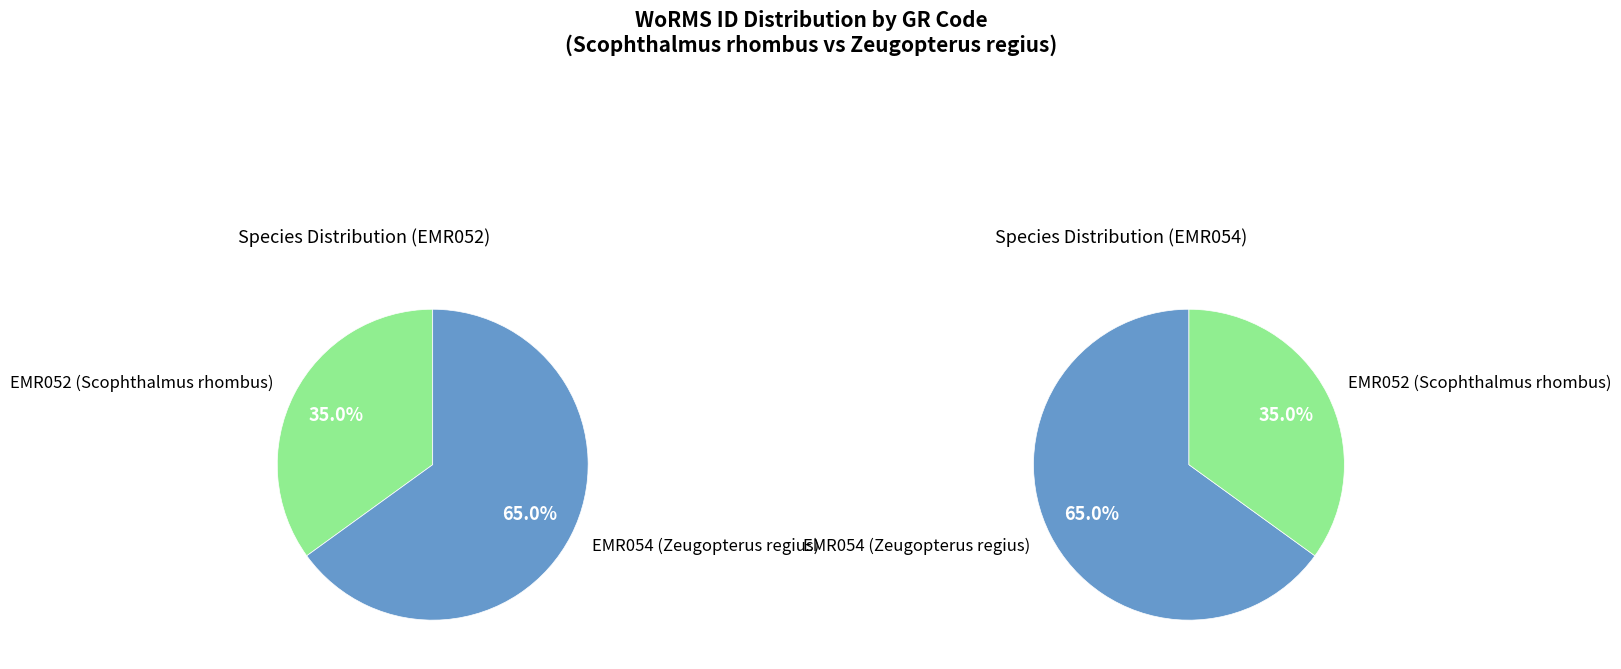

How many segments does this pie chart have?

2